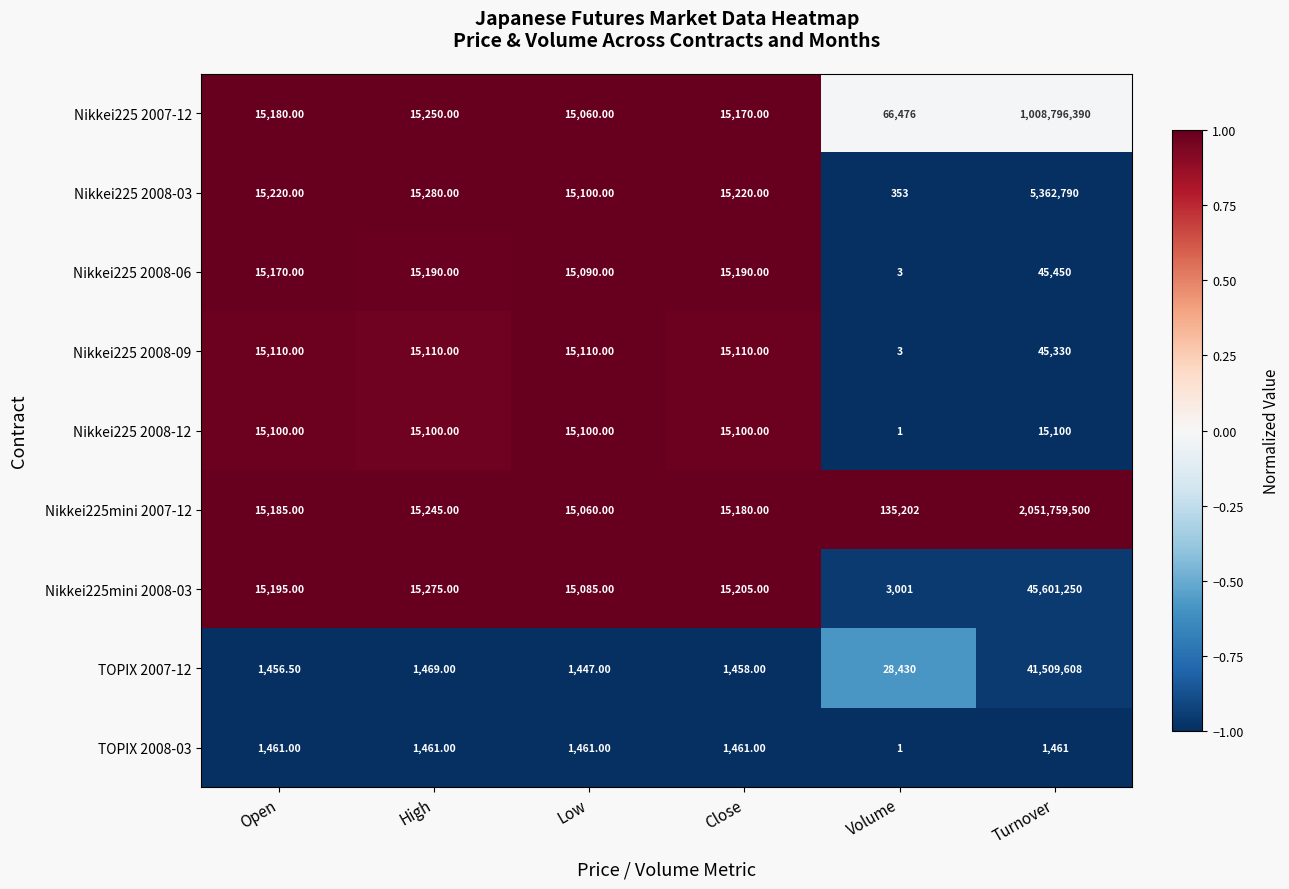

At which label does Nikkei225mini 2008-03 first exceed 15205?

High